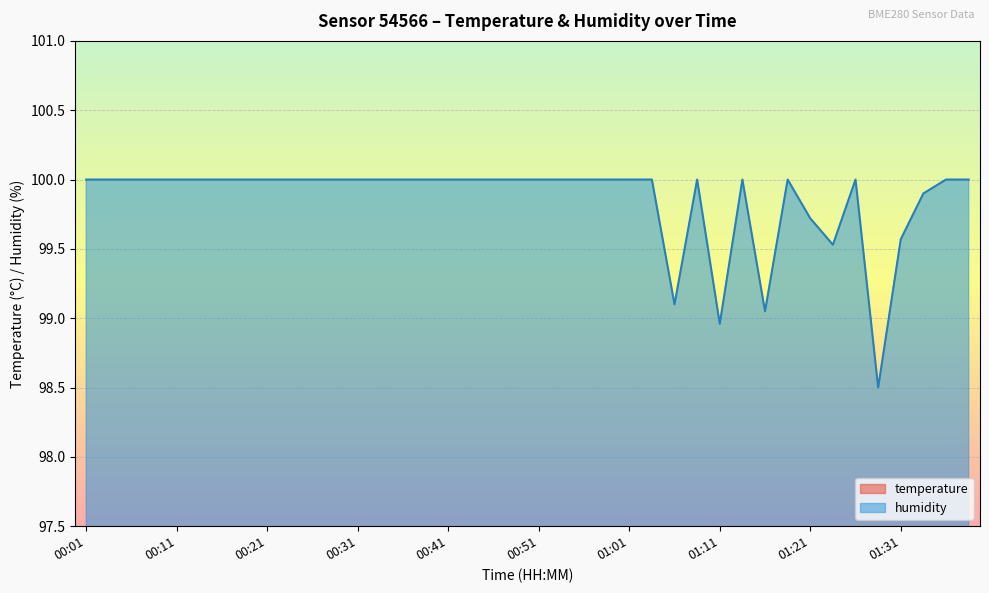

The value of temperature at 01:03 is 5.7. True or false?

False